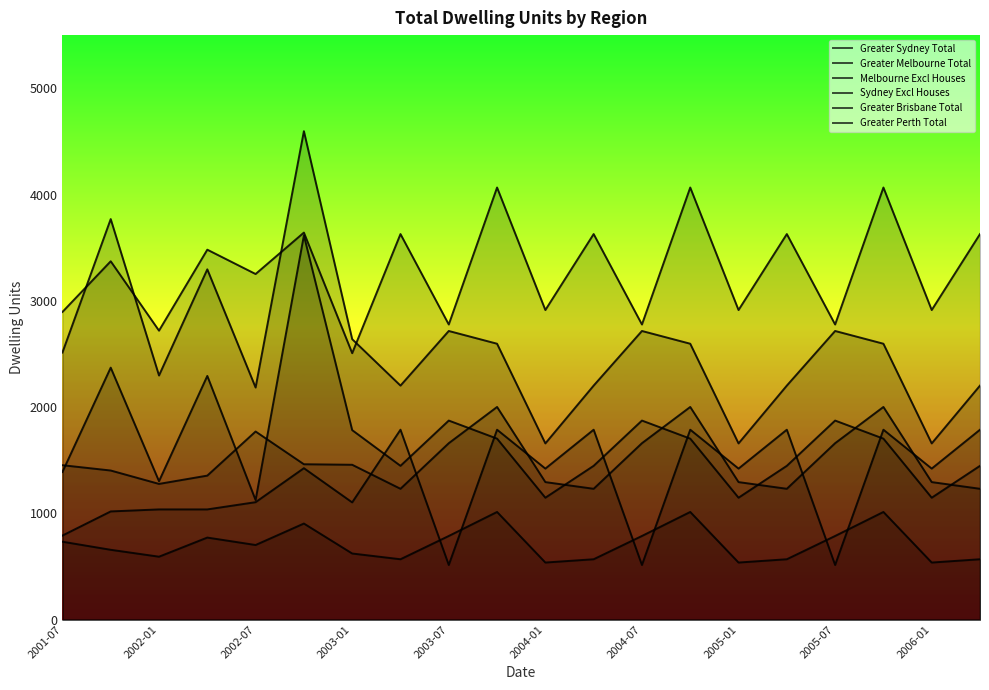

Reading left to right, transcribe all the data shown in this chart.

Greater Sydney Total: 2001-07=2513	2001-10=3769	2002-01=2297	2002-04=3296	2002-07=2184	2002-10=4596	2003-01=2639	2003-04=2202	2003-07=2716	2003-10=2596	2004-01=1658	2004-04=2202	2004-07=2716	2004-10=2596	2005-01=1658	2005-04=2202	2005-07=2716	2005-10=2596	2006-01=1658	2006-04=2202
Greater Melbourne Total: 2001-07=2895	2001-10=3372	2002-01=2719	2002-04=3481	2002-07=3252	2002-10=3642	2003-01=2507	2003-04=3628	2003-07=2777	2003-10=4066	2004-01=2913	2004-04=3628	2004-07=2777	2004-10=4066	2005-01=2913	2005-04=3628	2005-07=2777	2005-10=4066	2006-01=2913	2006-04=3628
Melbourne Excl Houses: 2001-07=791	2001-10=1018	2002-01=1037	2002-04=1037	2002-07=1105	2002-10=1425	2003-01=1103	2003-04=1787	2003-07=514	2003-10=1787	2004-01=1421	2004-04=1787	2004-07=514	2004-10=1787	2005-01=1421	2005-04=1787	2005-07=514	2005-10=1787	2006-01=1421	2006-04=1787
Sydney Excl Houses: 2001-07=1389	2001-10=2371	2002-01=1302	2002-04=2293	2002-07=1125	2002-10=3615	2003-01=1783	2003-04=1447	2003-07=1873	2003-10=1703	2004-01=1147	2004-04=1447	2004-07=1873	2004-10=1703	2005-01=1147	2005-04=1447	2005-07=1873	2005-10=1703	2006-01=1147	2006-04=1447
Greater Brisbane Total: 2001-07=1453	2001-10=1403	2002-01=1277	2002-04=1355	2002-07=1770	2002-10=1462	2003-01=1457	2003-04=1231	2003-07=1660	2003-10=2001	2004-01=1294	2004-04=1231	2004-07=1660	2004-10=2001	2005-01=1294	2005-04=1231	2005-07=1660	2005-10=2001	2006-01=1294	2006-04=1231
Greater Perth Total: 2001-07=733	2001-10=657	2002-01=592	2002-04=772	2002-07=702	2002-10=904	2003-01=622	2003-04=568	2003-07=787	2003-10=1013	2004-01=537	2004-04=568	2004-07=787	2004-10=1013	2005-01=537	2005-04=568	2005-07=787	2005-10=1013	2006-01=537	2006-04=568